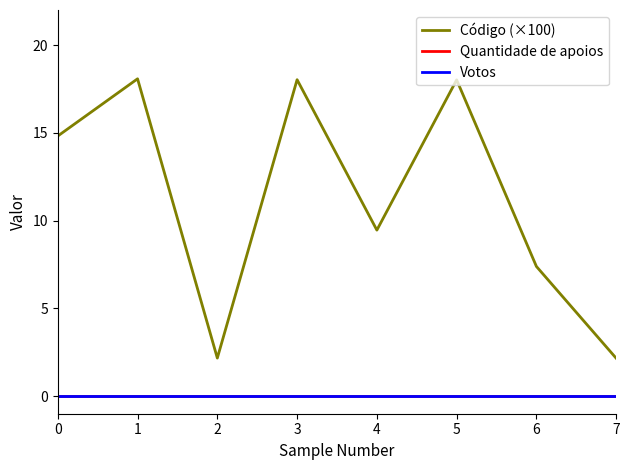

True or false: Quantidade de apoios has more than 0 interior local peaks.

False